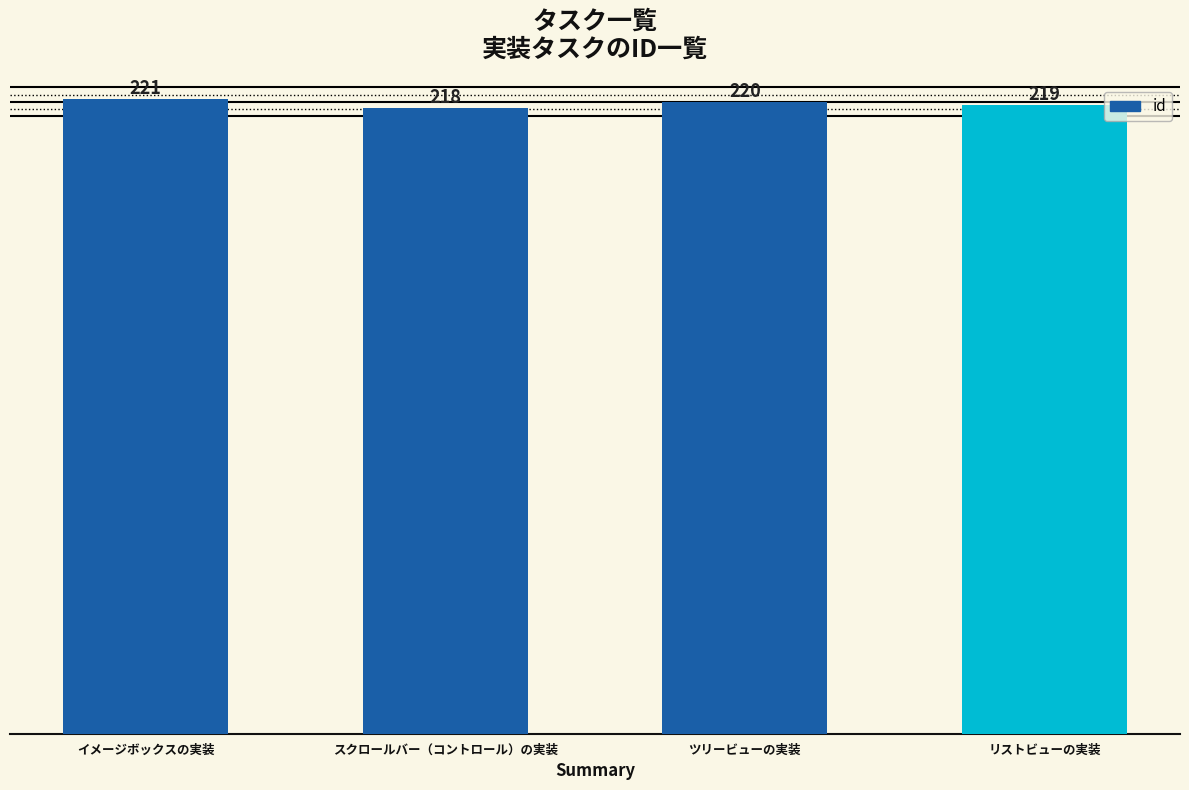

How many values are below 220?

2